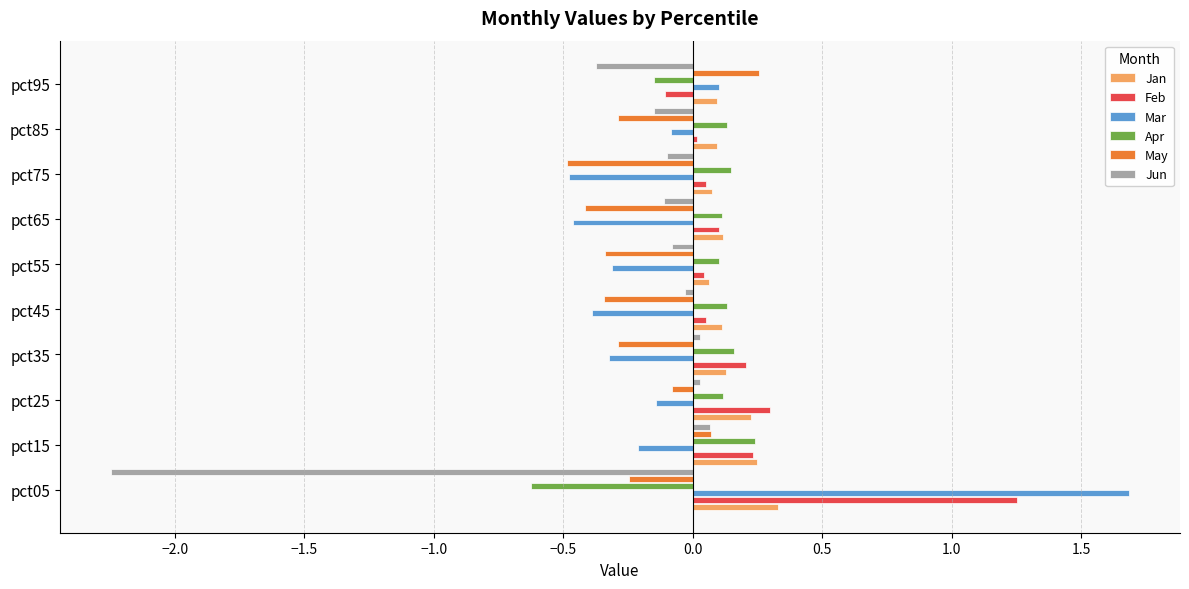

What is the difference between the second highest and second lowest values in the Mar series?

0.6